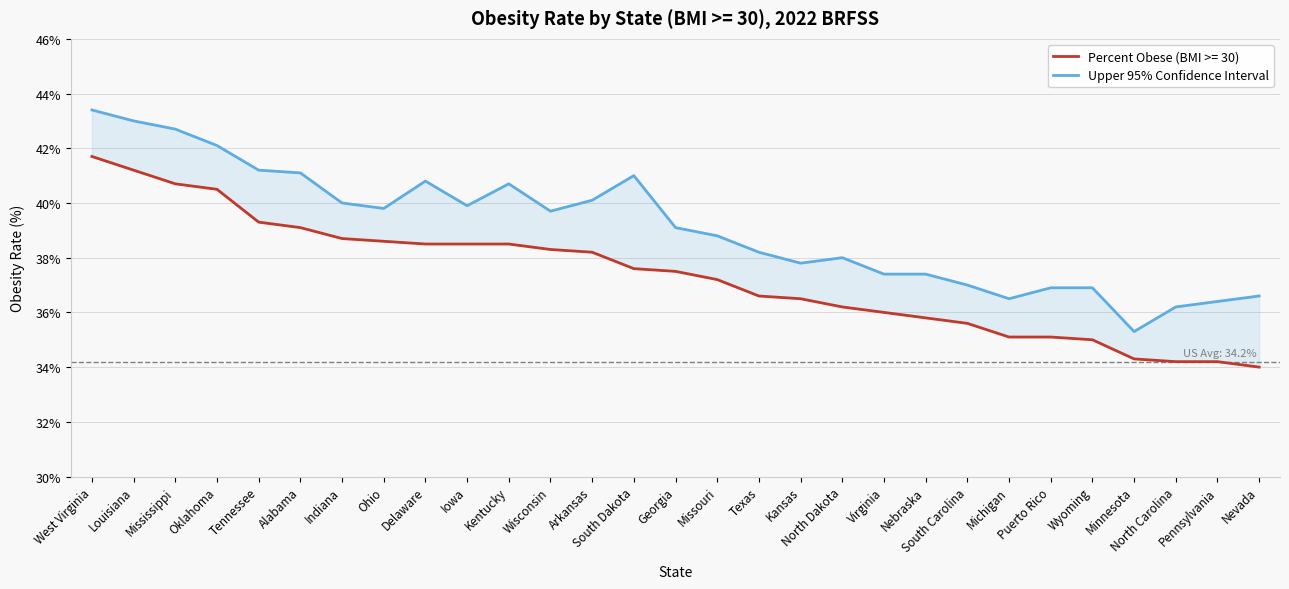

Where does the data first go above 39?

West Virginia